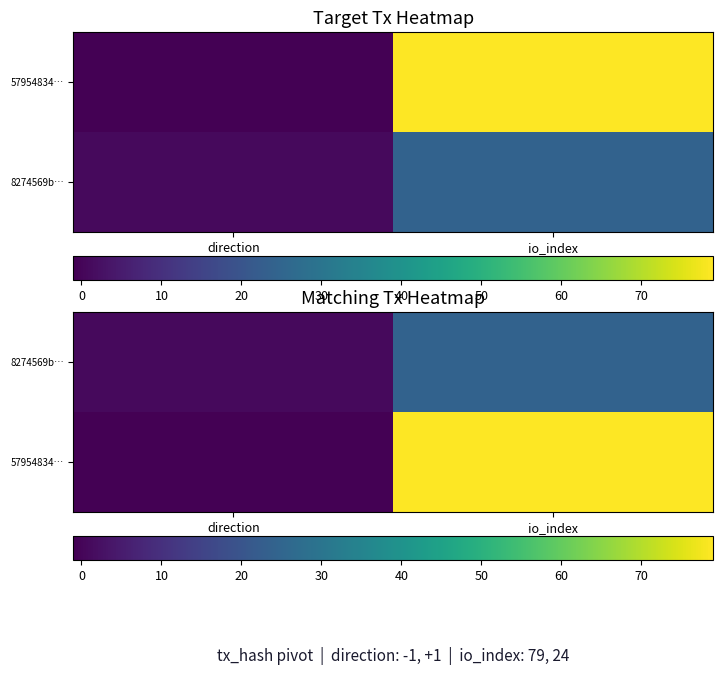

Which category has the lowest value in the 57954834… series?

direction